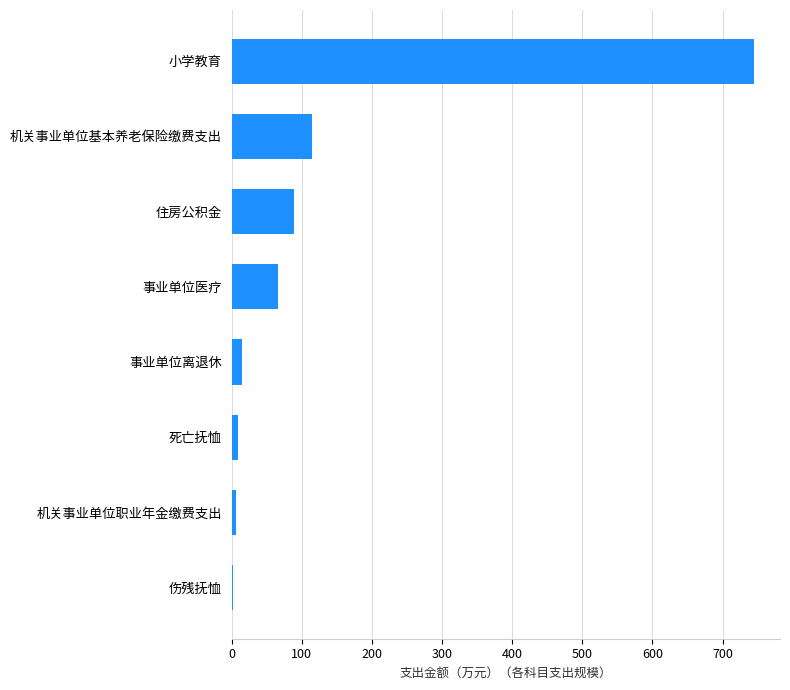

Is it true that the value at 小学教育 is 744.7?

True